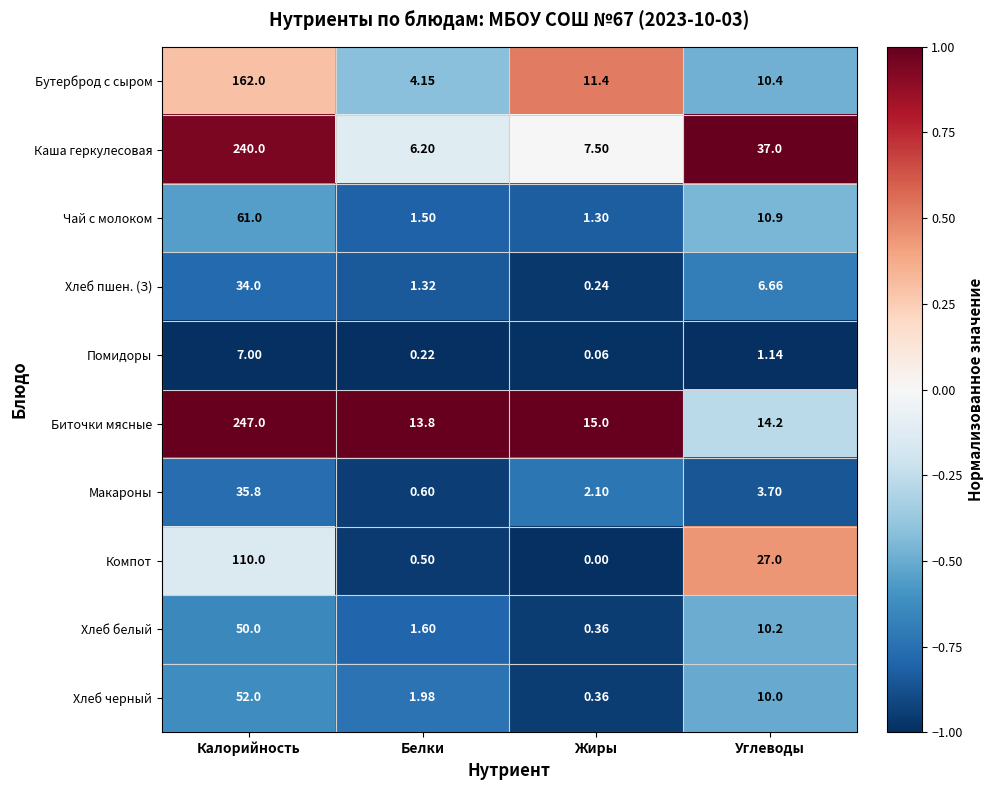

Rank the categories by Хлеб черный value from lowest to highest.

Жиры, Белки, Углеводы, Калорийность